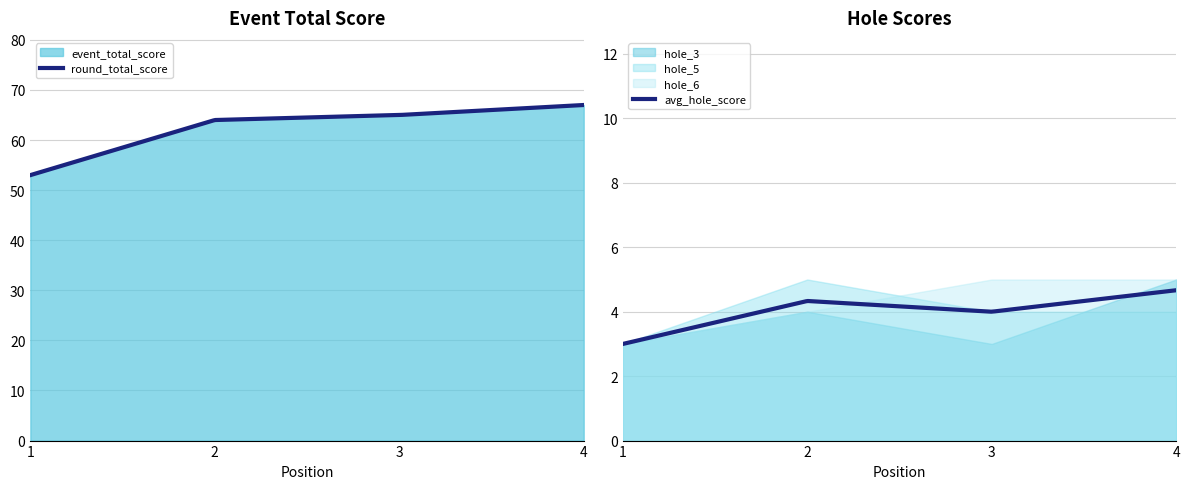

Is it true that round_total_score equals 64 at 2?

True